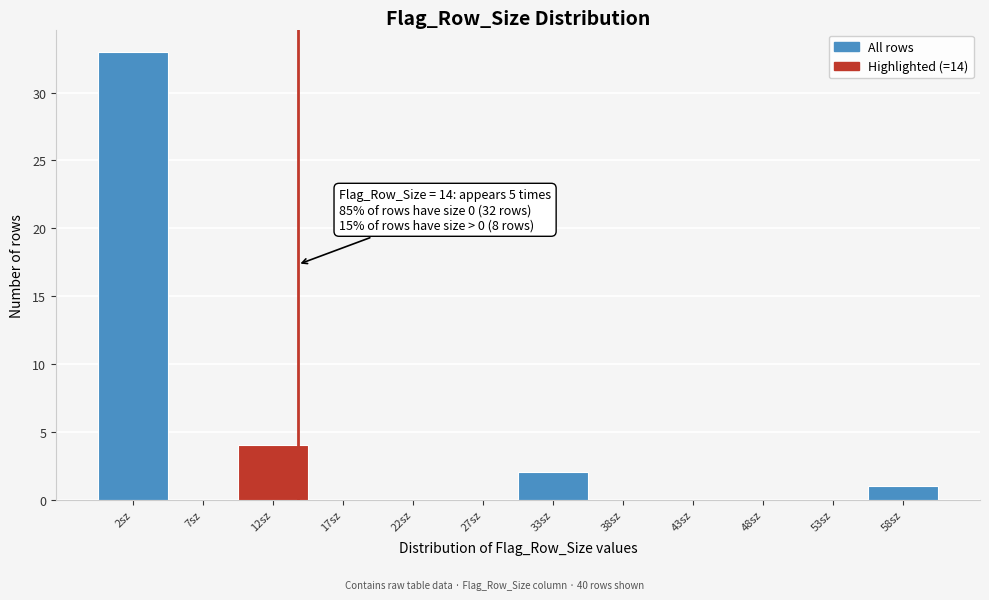

Which range on the x-axis has the tallest bar?

0 to 5